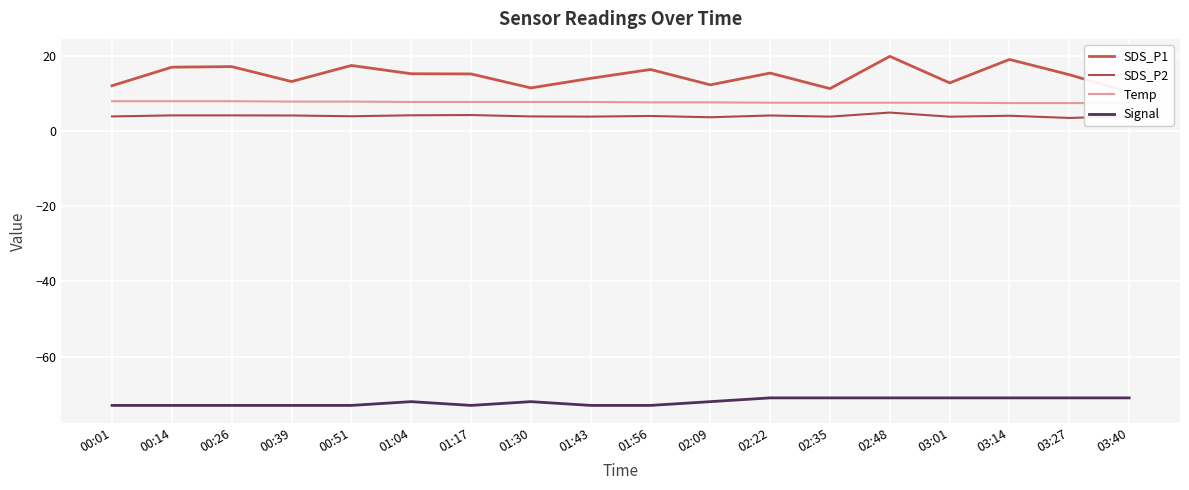

What is the smallest value displayed?

-73.0